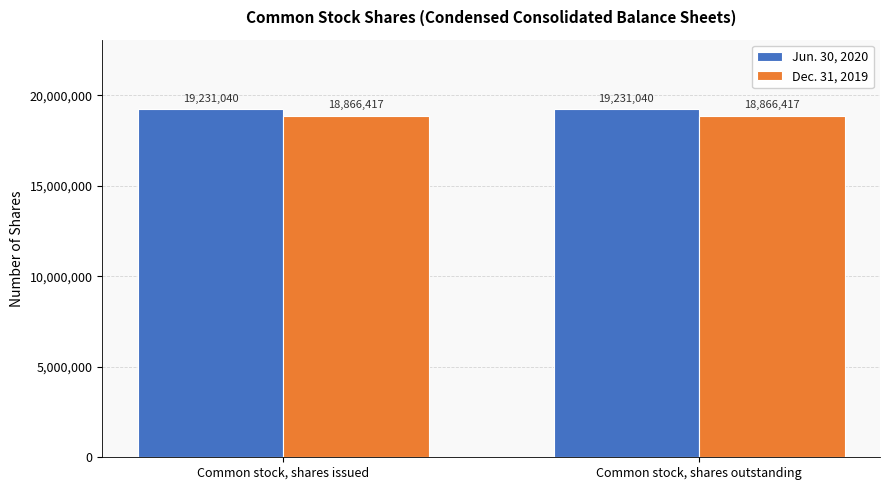

At Common stock, shares outstanding, list the series in order from largest to smallest.

Jun. 30, 2020, Dec. 31, 2019